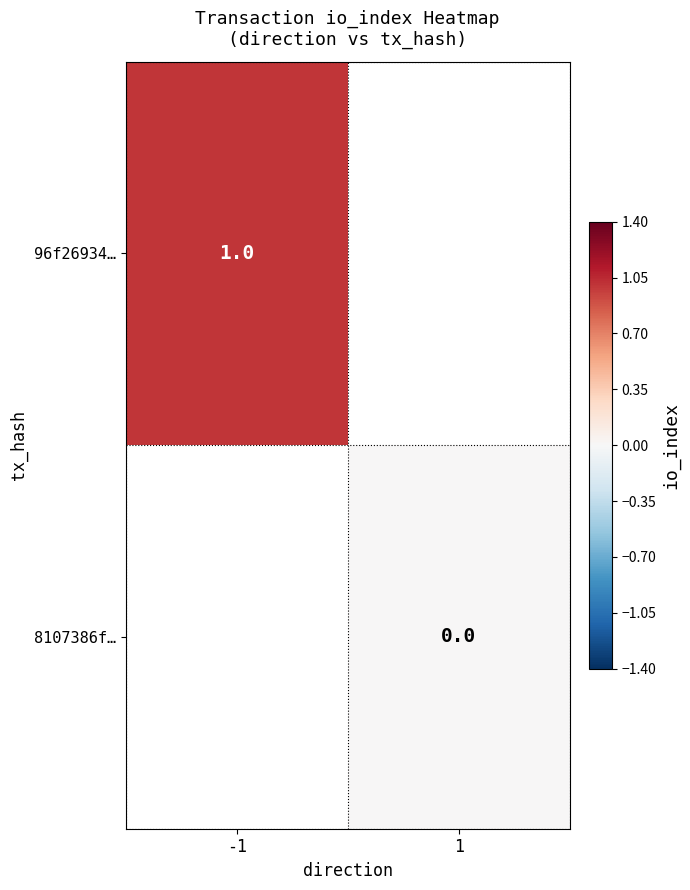

The value of 96f26934… at -1 is 2. True or false?

False